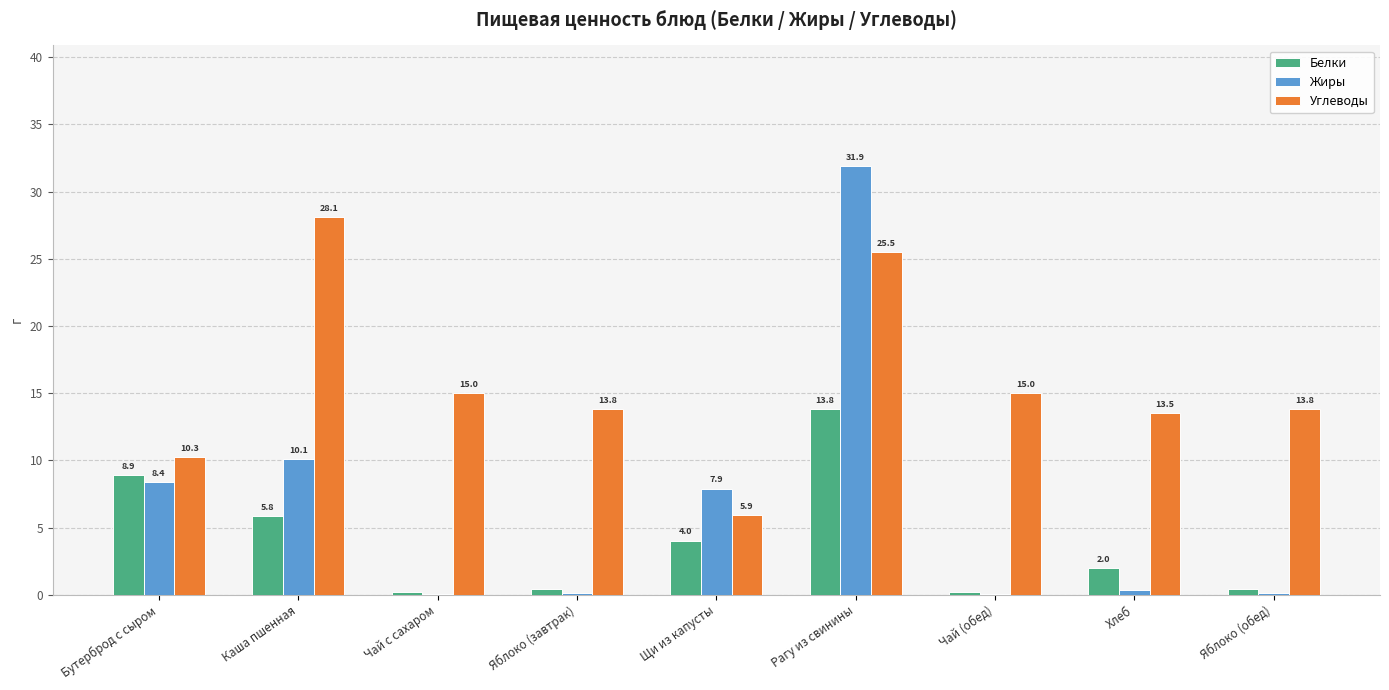

Where does the Белки series first go above 1?

Бутерброд с сыром